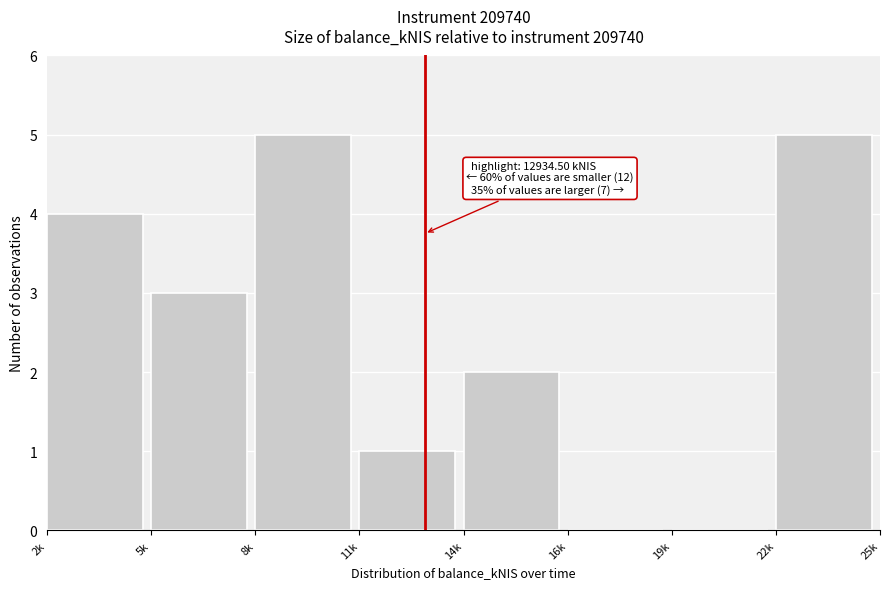

Reading left to right, list all the values displayed in this chart.

2k=4	5k=3	8k=5	11k=1	14k=2	16k=0	19k=0	22k=5